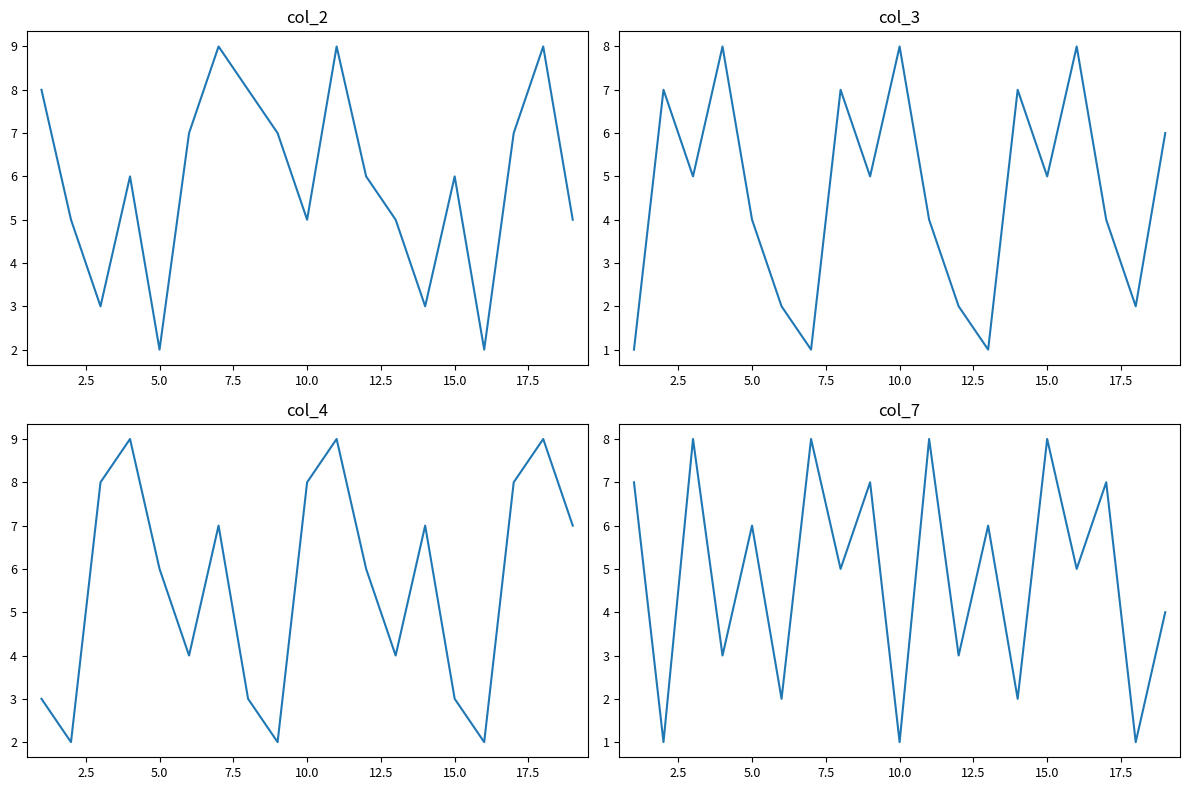

Is the value of col_3 at 14 greater than the value of col_2 at 18?

No